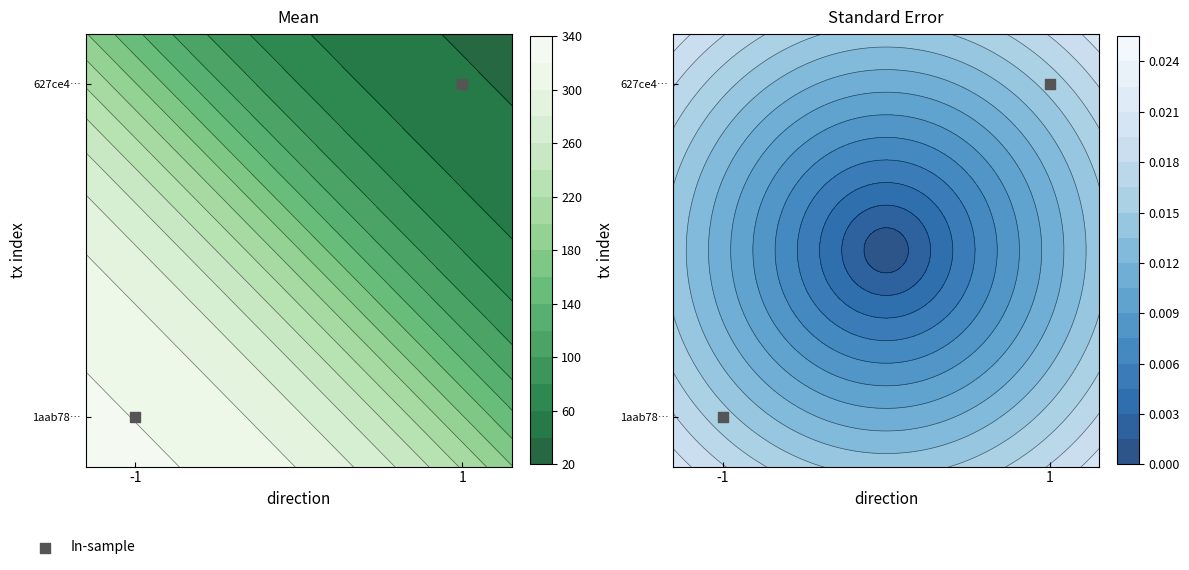

Reading left to right, extract all data points from this chart.

-1=0	1=1